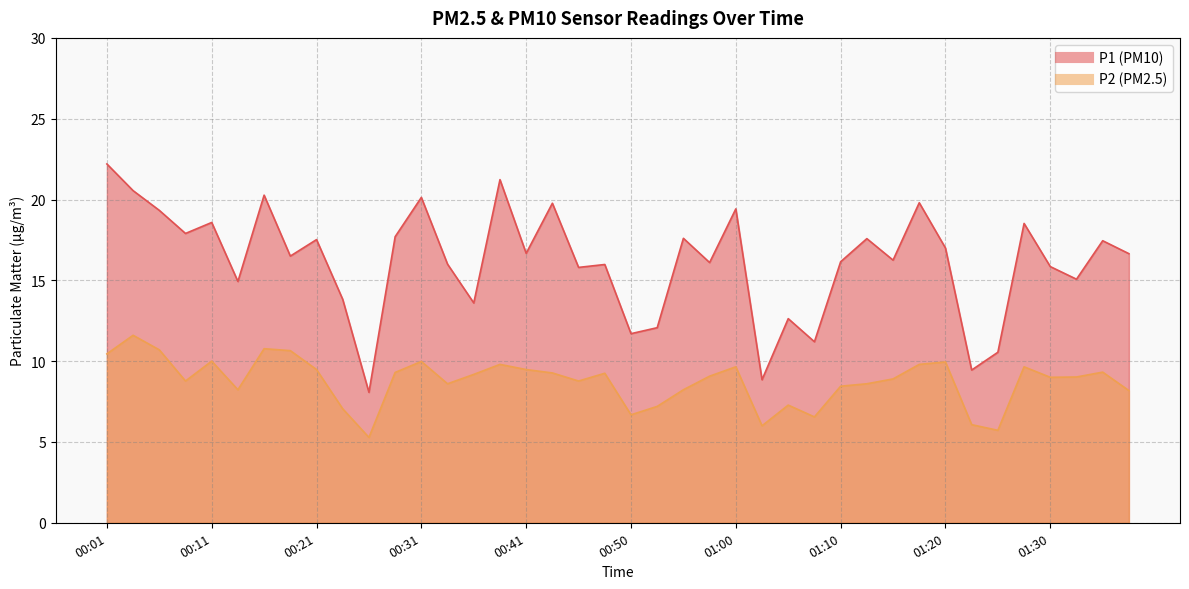

Reading right to left, extract all data points from this chart.

P1: 01:37=16.6	01:35=17.4	01:32=15.1	01:30=15.8	01:27=18.5	01:25=10.6	01:22=9.4	01:20=17.0	01:17=19.8	01:15=16.2	01:13=17.6	01:10=16.1	01:08=11.2	01:05=12.6	01:03=8.8	01:00=19.4	00:58=16.1	00:55=17.6	00:53=12.1	00:50=11.7	00:48=16.0	00:45=15.8	00:43=19.8	00:41=16.7	00:38=21.2	00:36=13.6	00:33=16.0	00:31=20.1	00:28=17.7	00:26=8.1	00:23=13.8	00:21=17.5	00:18=16.5	00:16=20.3	00:13=14.9	00:11=18.6	00:08=17.9	00:06=19.3	00:03=20.6	00:01=22.2
P2: 01:37=8.2	01:35=9.3	01:32=9.0	01:30=9.0	01:27=9.7	01:25=5.7	01:22=6.1	01:20=9.9	01:17=9.8	01:15=8.9	01:13=8.6	01:10=8.4	01:08=6.5	01:05=7.3	01:03=6.0	01:00=9.7	00:58=9.1	00:55=8.2	00:53=7.2	00:50=6.7	00:48=9.2	00:45=8.8	00:43=9.3	00:41=9.5	00:38=9.8	00:36=9.2	00:33=8.6	00:31=10.0	00:28=9.3	00:26=5.3	00:23=7.0	00:21=9.5	00:18=10.7	00:16=10.8	00:13=8.2	00:11=10.0	00:08=8.8	00:06=10.7	00:03=11.6	00:01=10.4